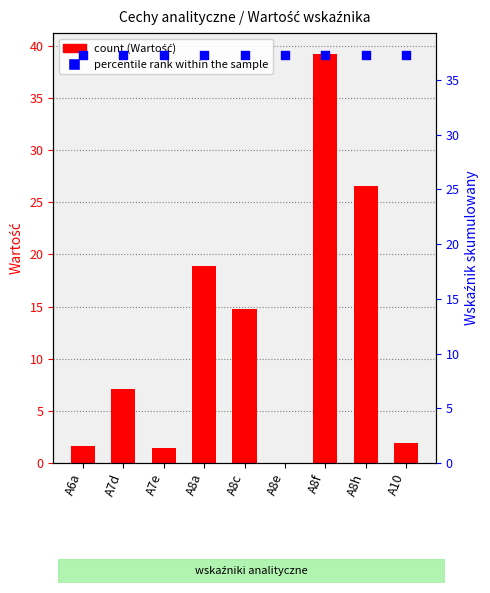

What is the total value across all series at A8a?

56.2